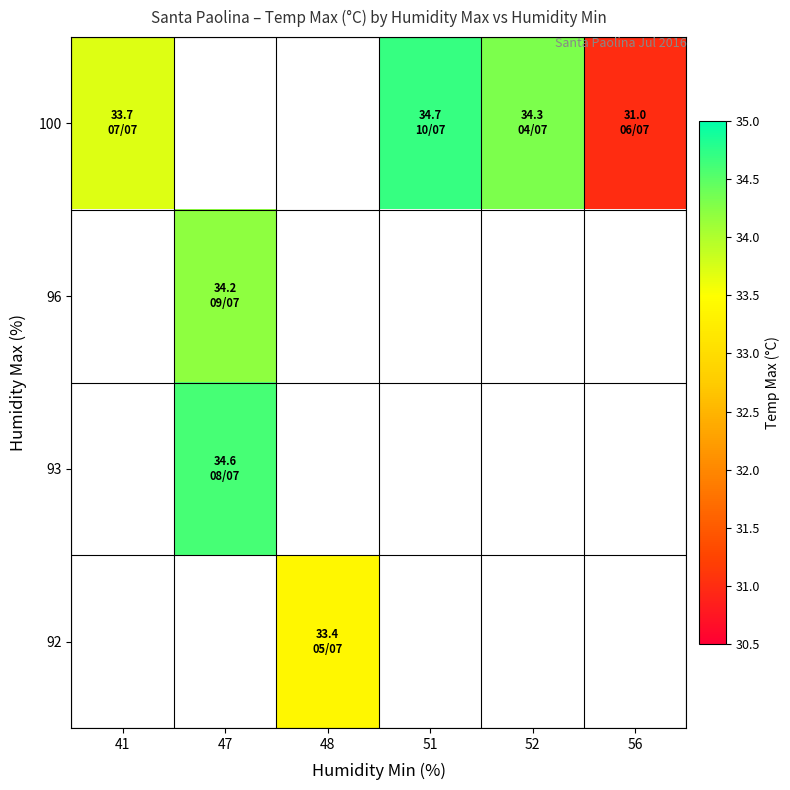

Between 52 and 51, which is larger?

51